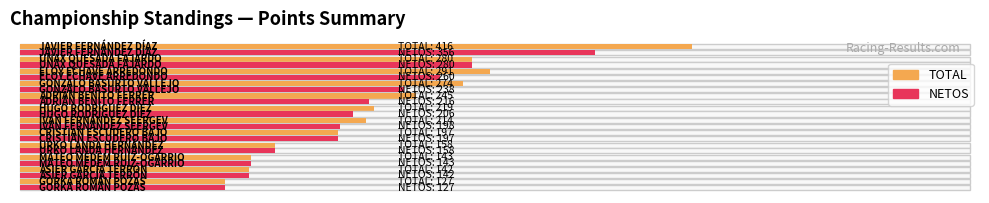

How many data points in NETOS are less than 206?

6